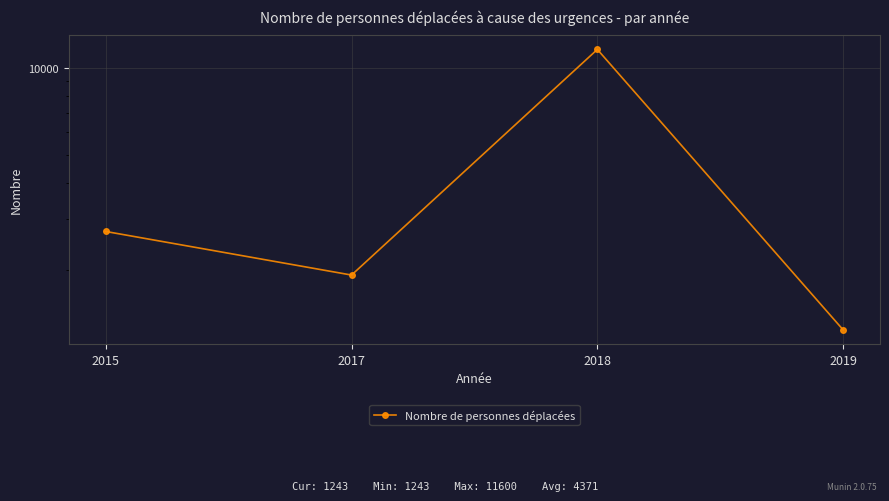

Which label corresponds to the largest value in the chart?

2018